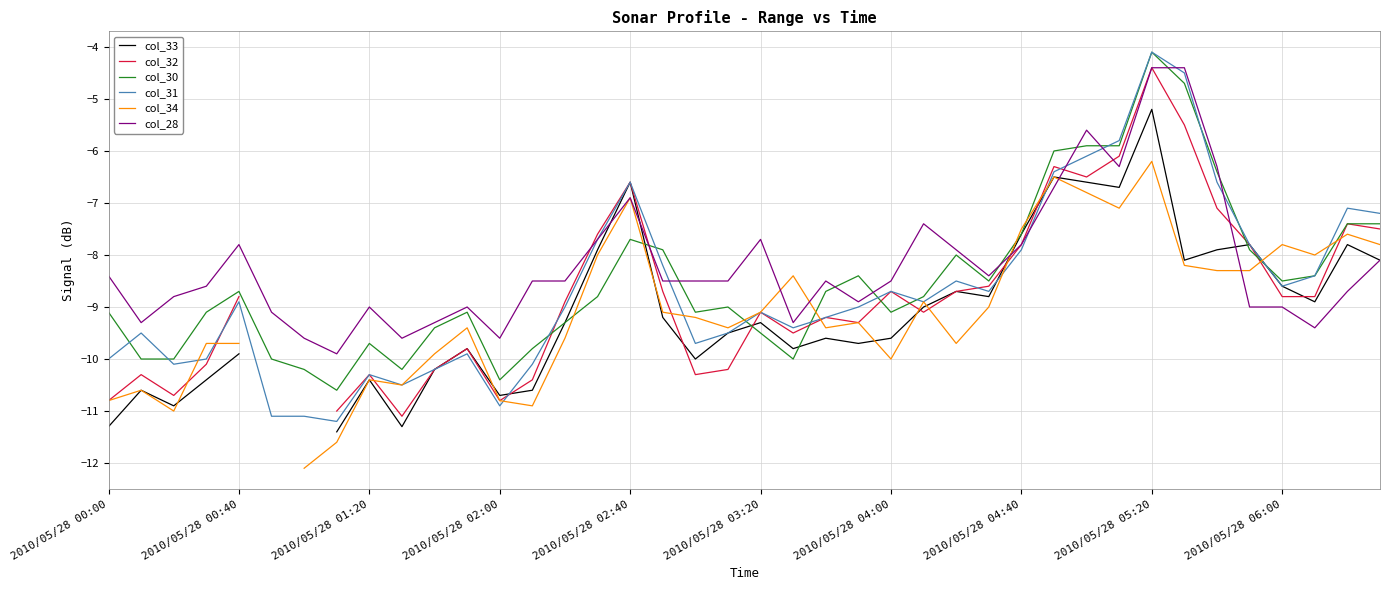

Which series has the largest range (max minus min)?

col_31